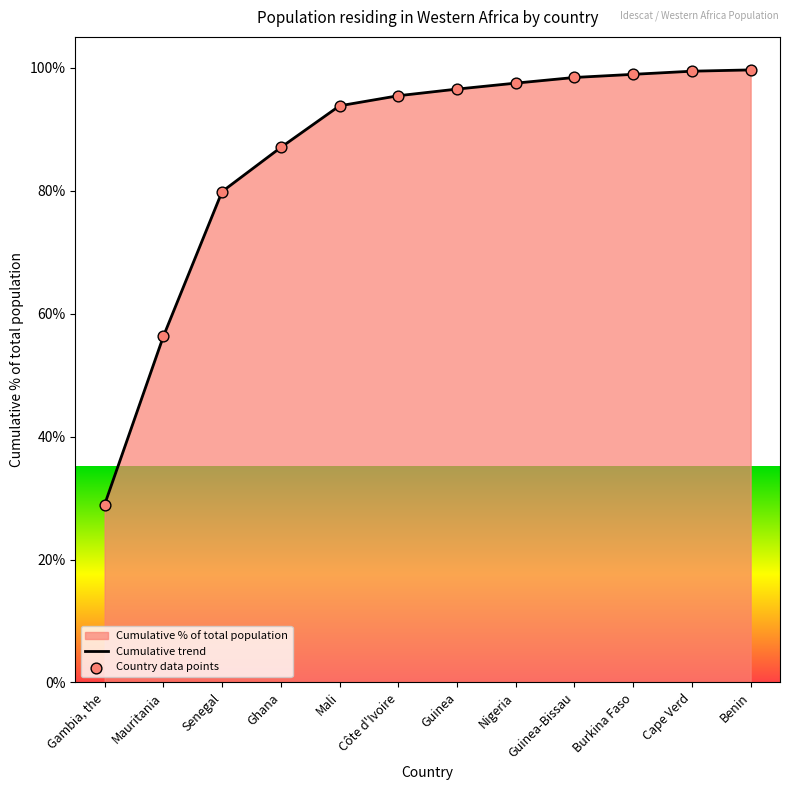

At which category is the sum across all series the highest?

Benin